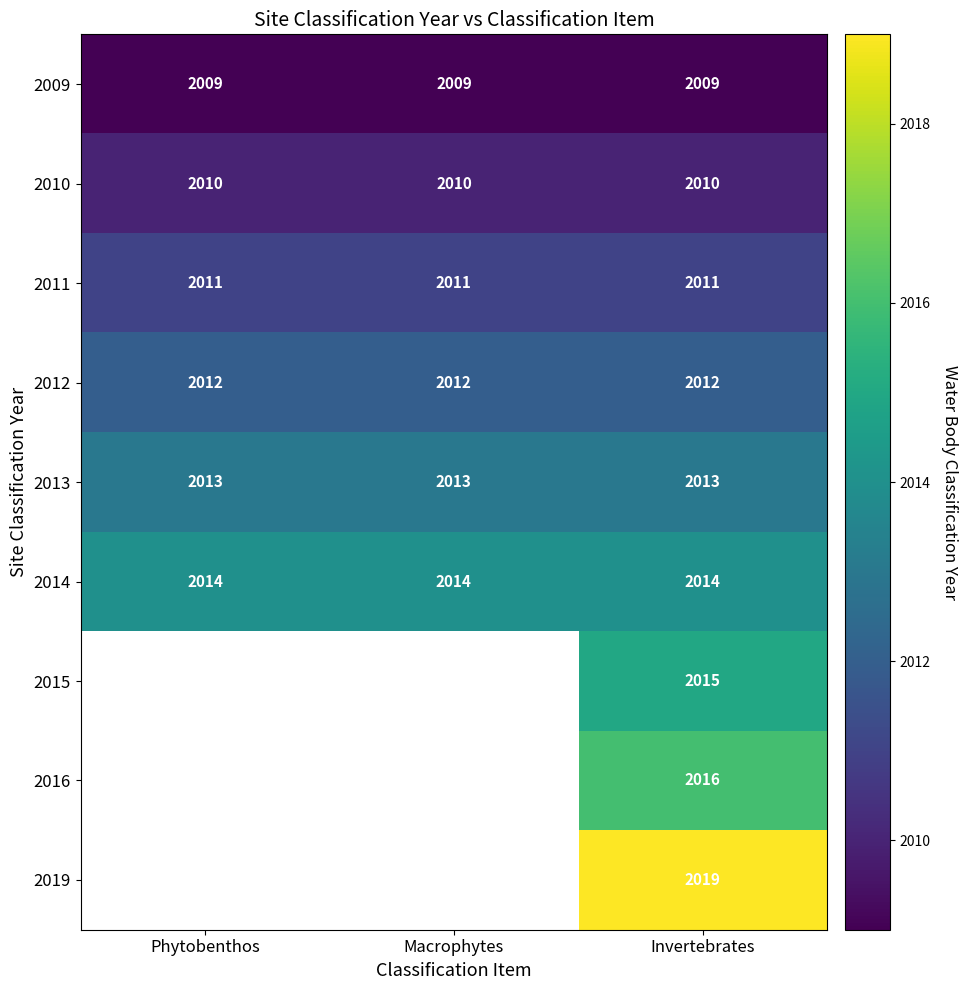

What is the total value across all series at Invertebrates?

18119